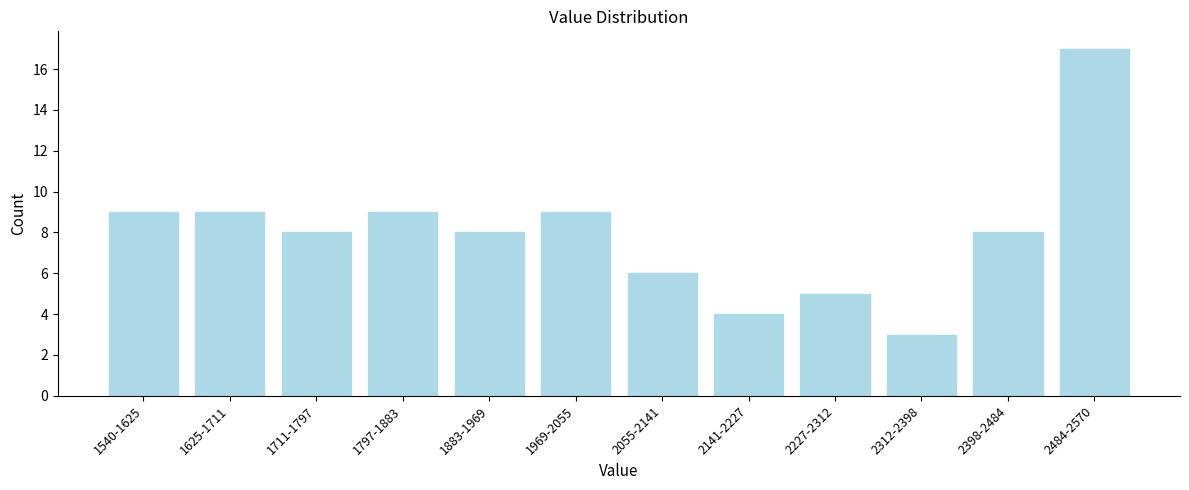

Reading left to right, transcribe all the data shown in this chart.

1540-1625=9	1625-1711=9	1711-1797=8	1797-1883=9	1883-1969=8	1969-2055=9	2055-2141=6	2141-2227=4	2227-2312=5	2312-2398=3	2398-2484=8	2484-2570=17